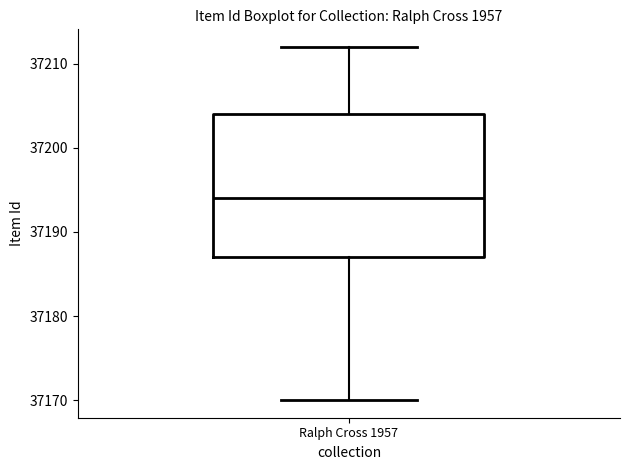

Where does the lower whisker of the box for Ralph Cross 1957 end on the y-axis? The values are not printed on the chart, so give them approximately, as read against the axis.

37170